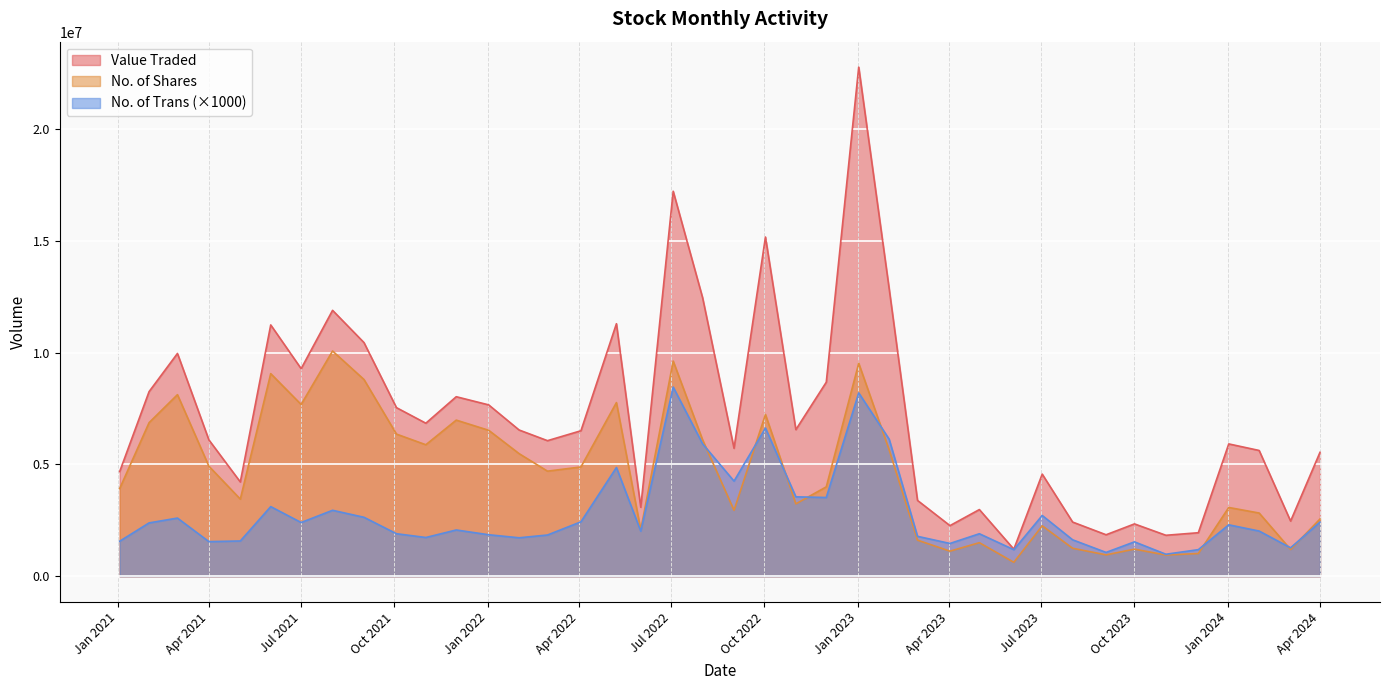

At 02/01/2022, list the series in order from largest to smallest.

Value Traded, No. of Shares, No. of Trans